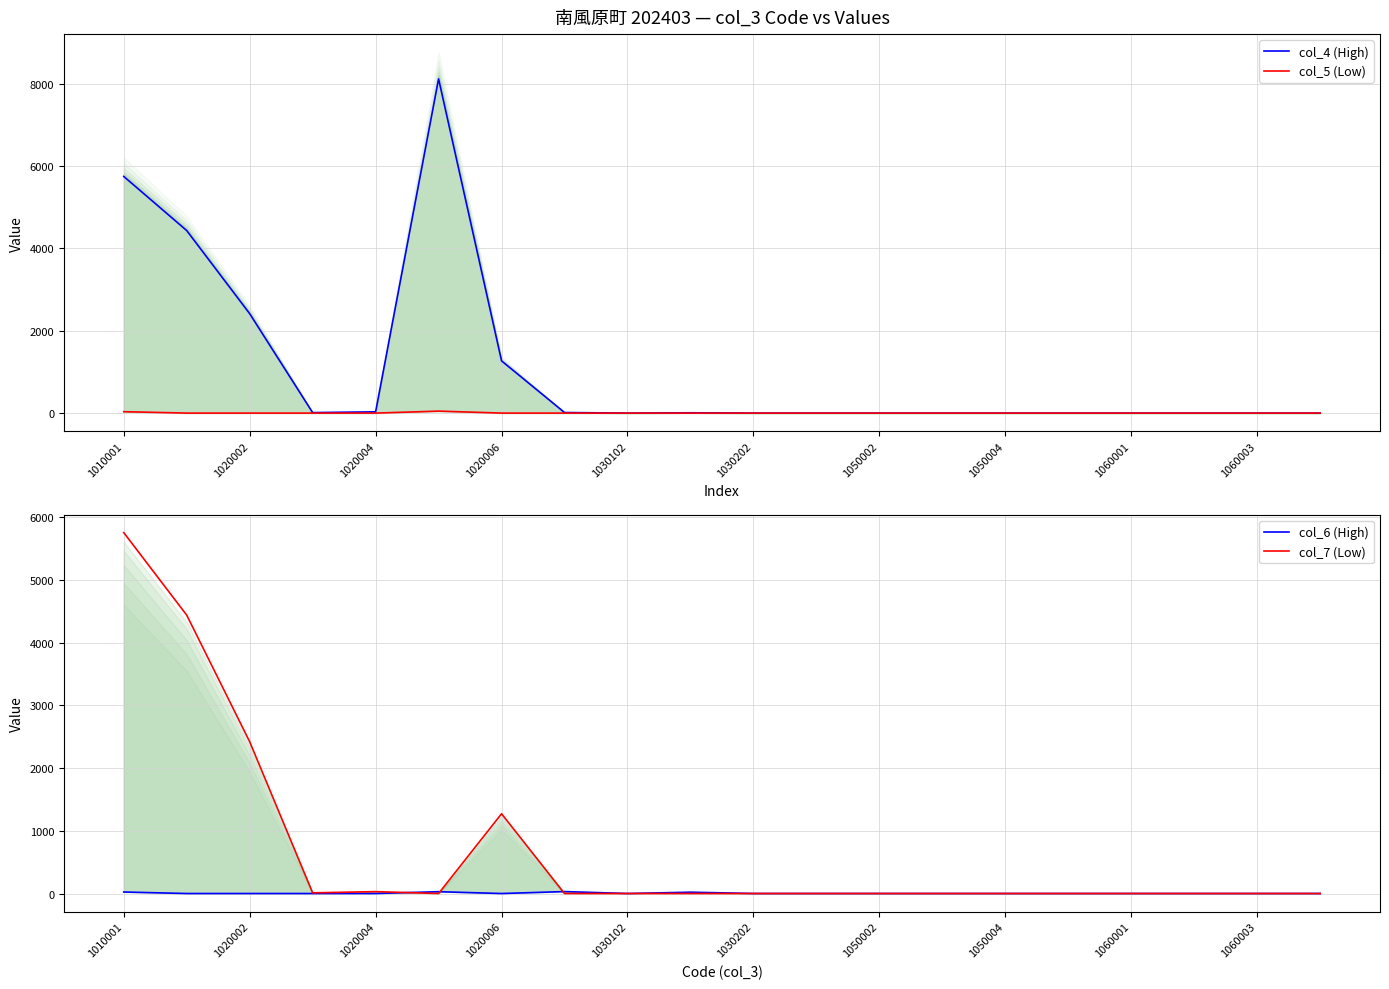

Is it true that col_4 (High) equals -4446 at 1050002?

False